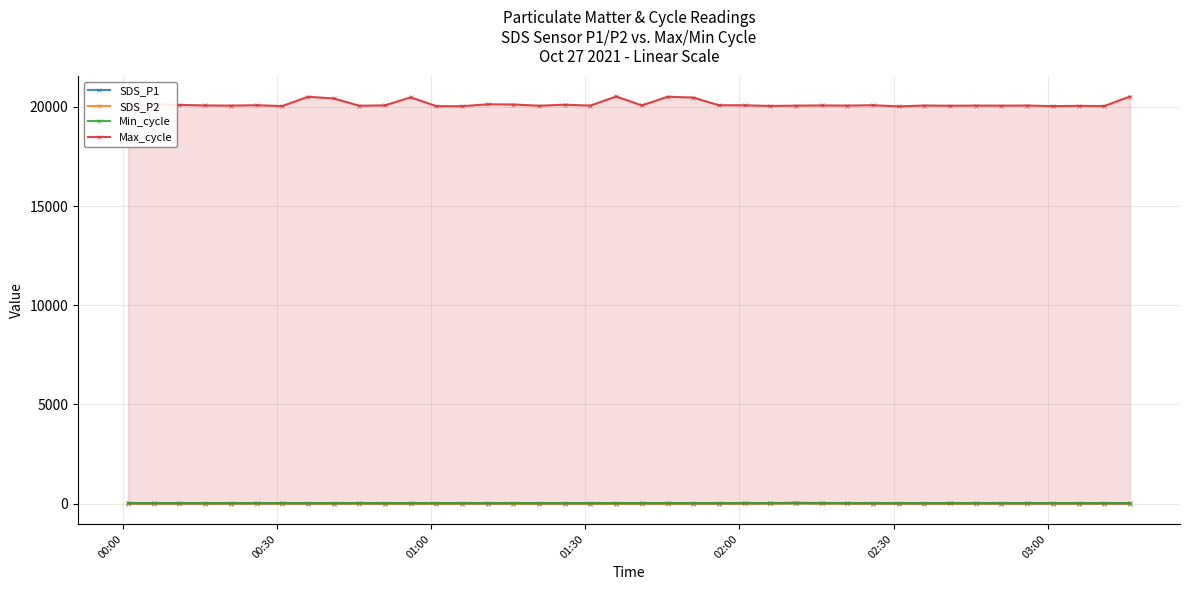

Which series has the largest range (max minus min)?

Max_cycle